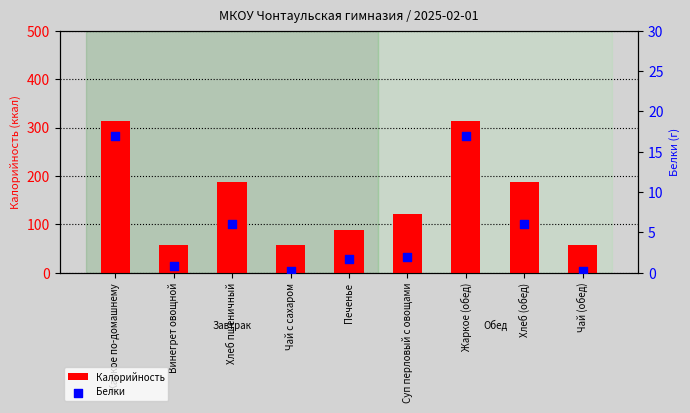

At how many categories does at least one series exceed 159?

4